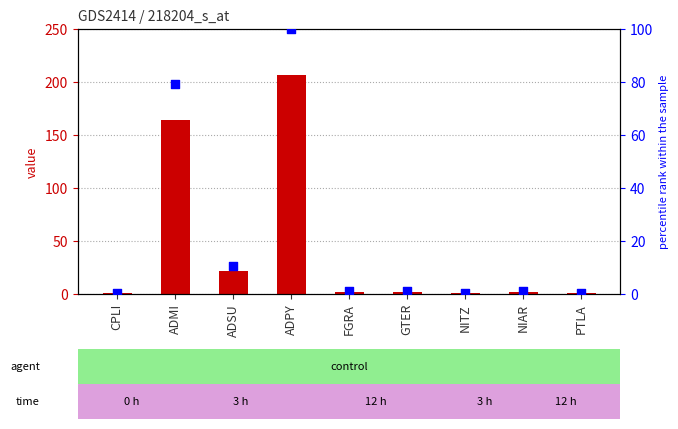

Which series contains the lowest Y value?

percentile rank within the sample